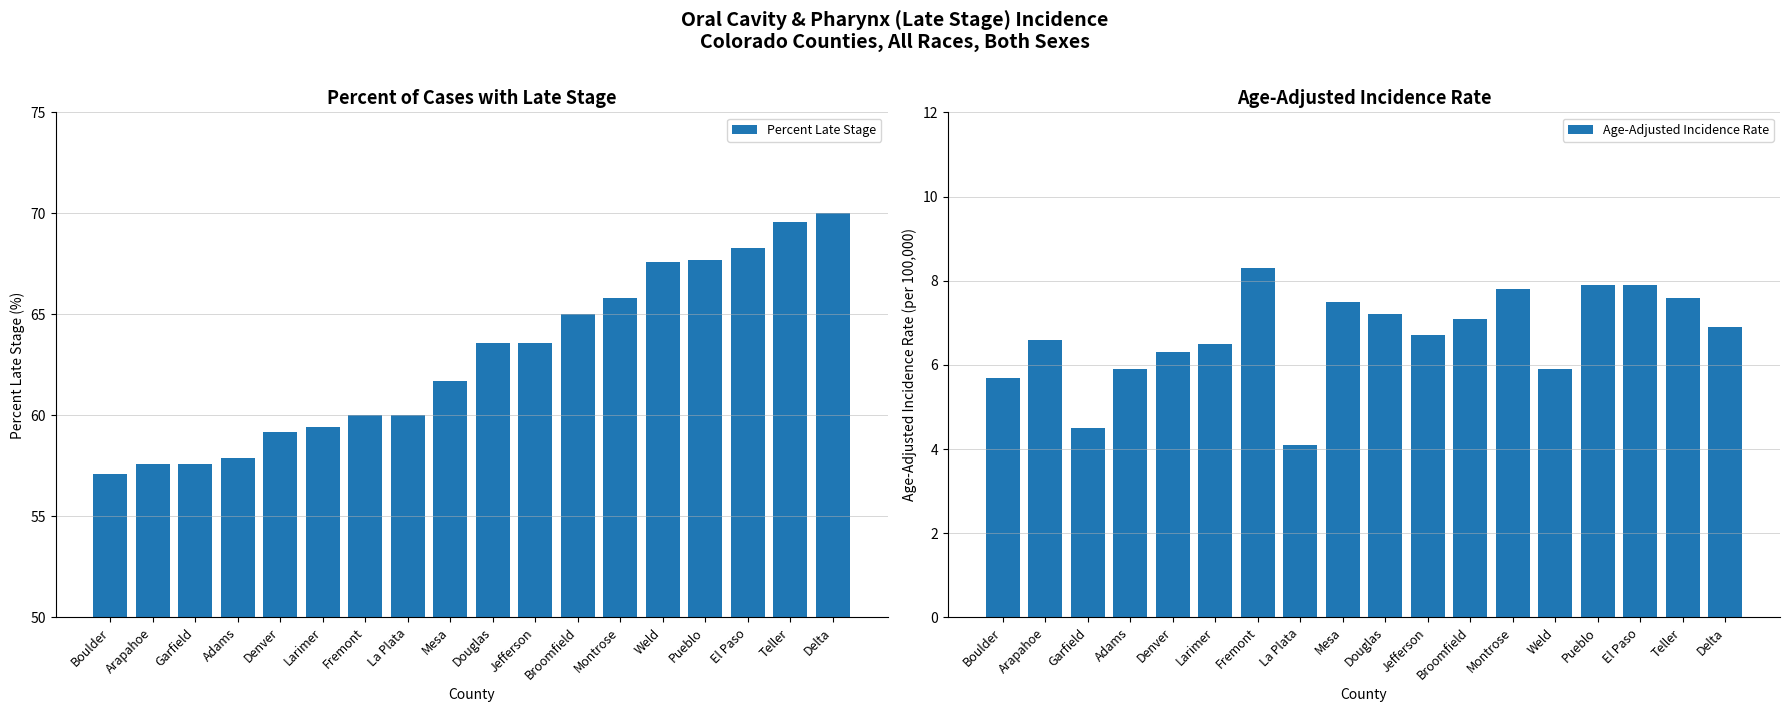

What is the difference between the maximum and minimum values in the Percent Late Stage series?

12.9